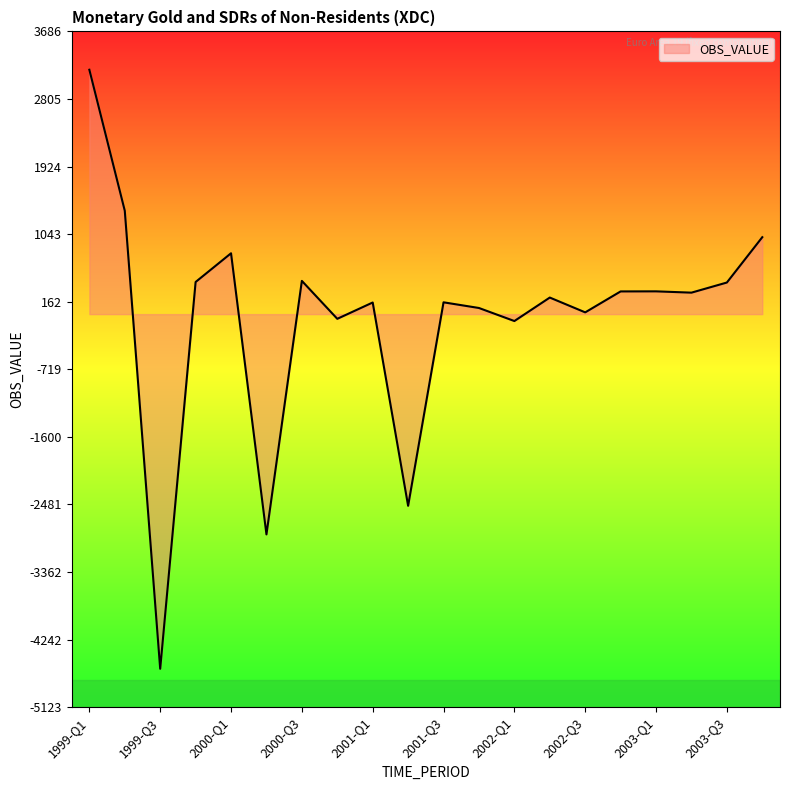

True or false: the data has more than 2 interior local peaks.

True